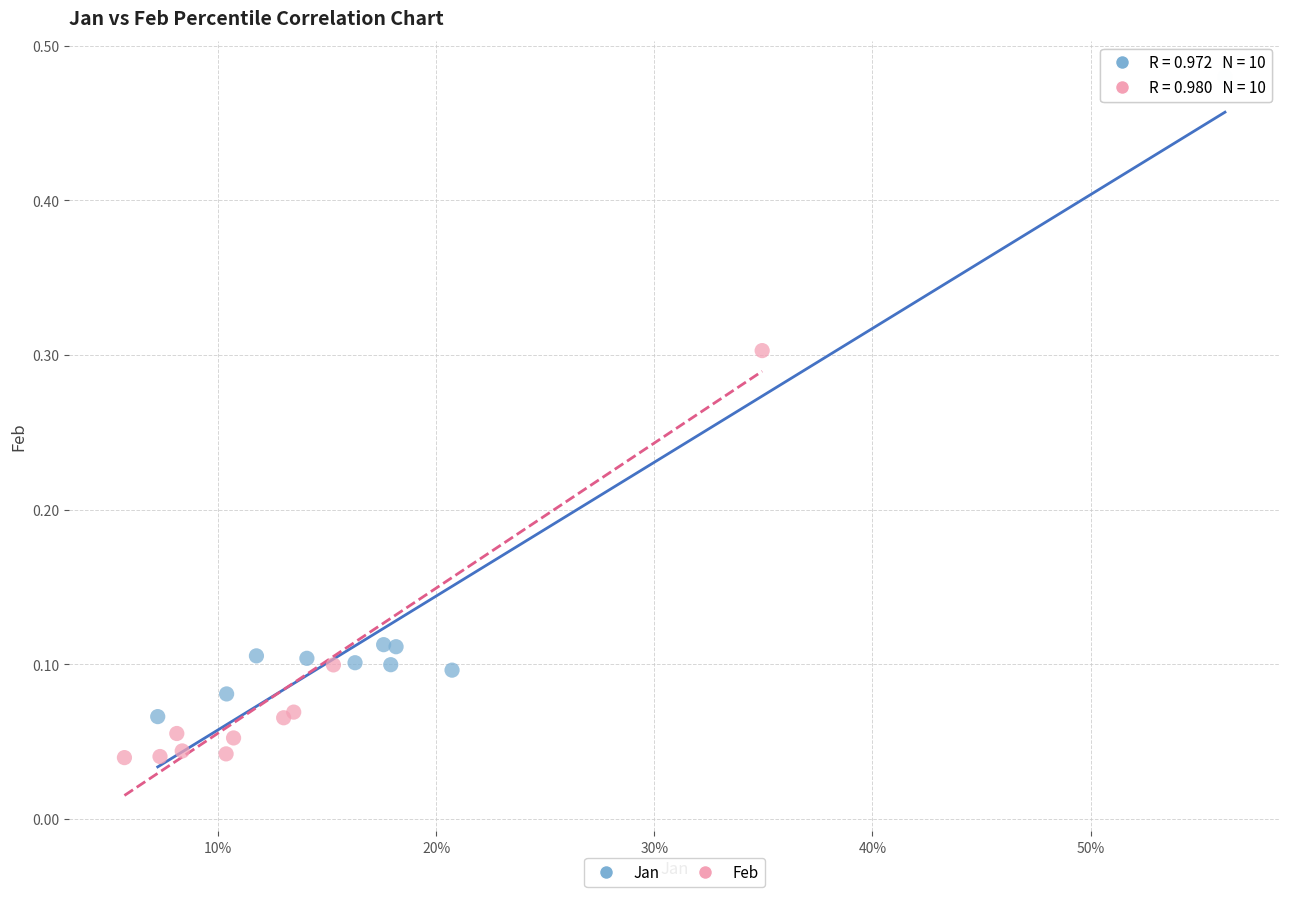

What are all the series names shown in the legend?

Jan, Feb